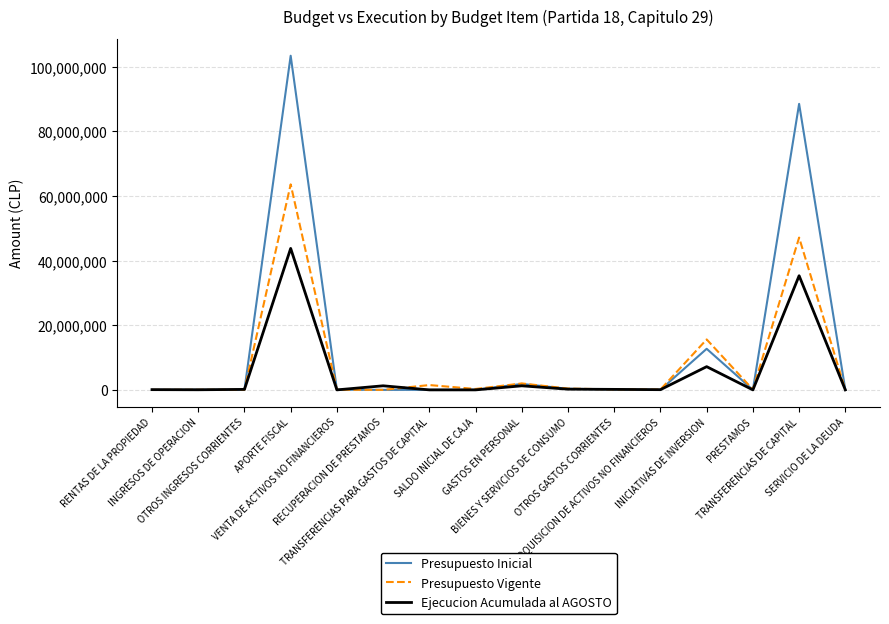

Which series has the largest total across all categories?

Presupuesto Inicial